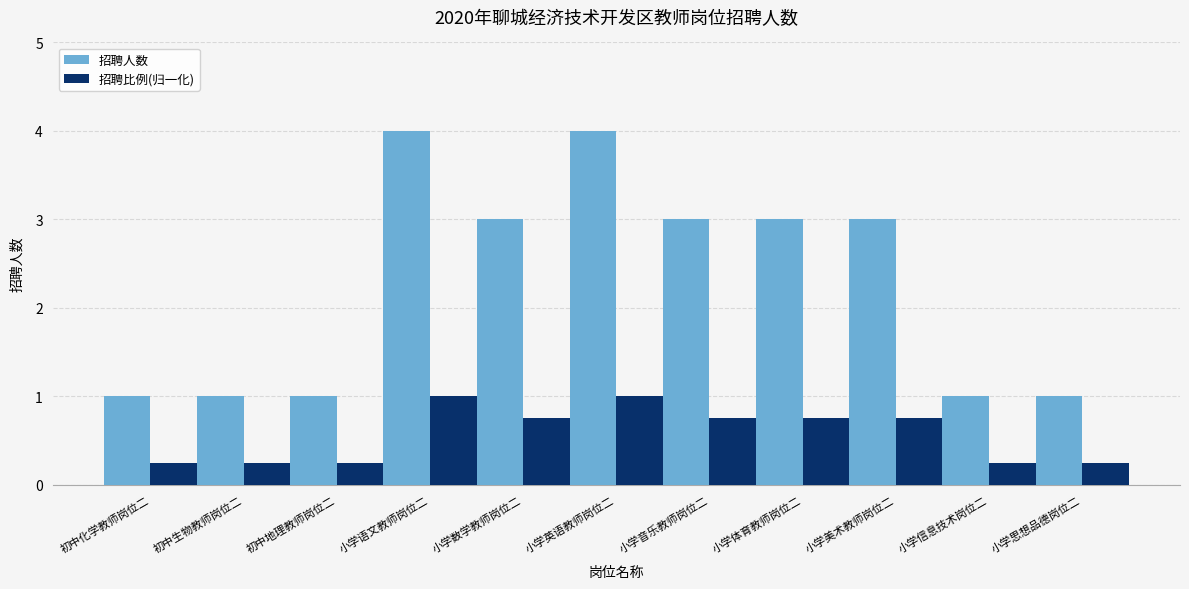

What is the approximate value of 招聘人数 at 初中化学教师岗位二?

1.0